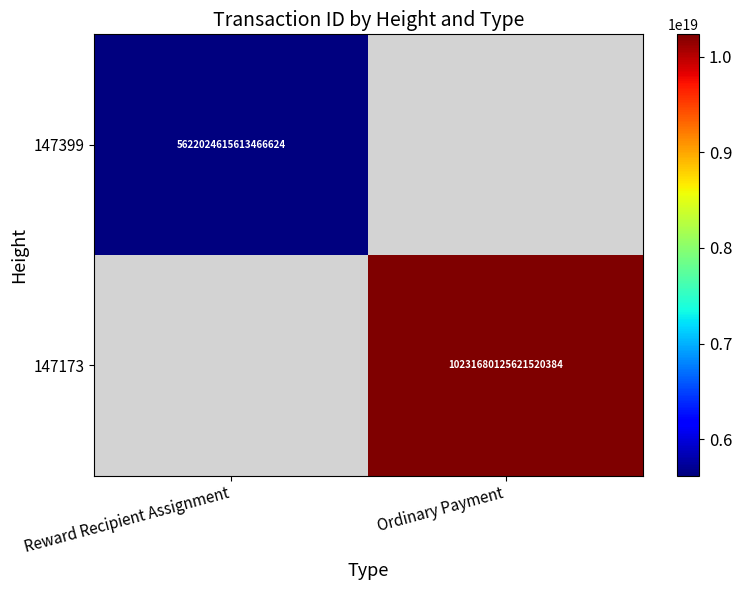

True or false: 147173 has a value of 10231680125621520384 at Ordinary Payment.

True